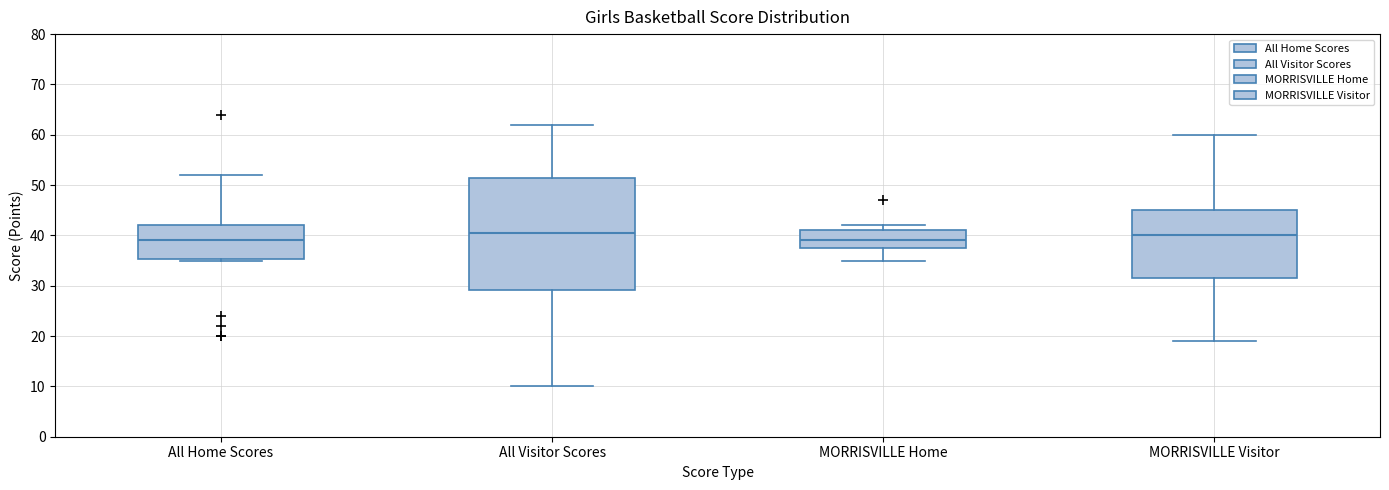

Which box is the tallest, from its lower edge to its upper edge?

All Visitor Scores